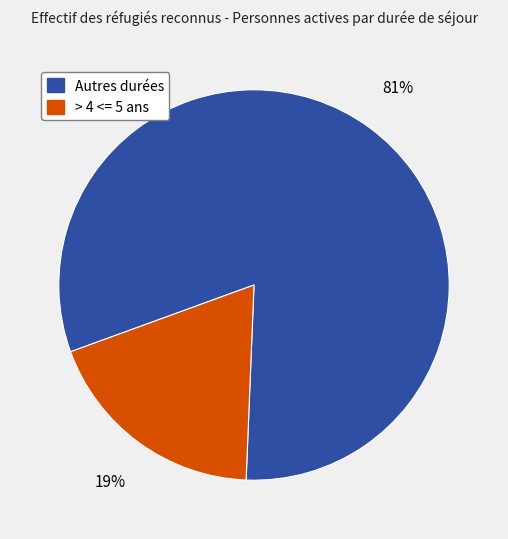

Is there any slice that represents more than half of the pie?

Yes